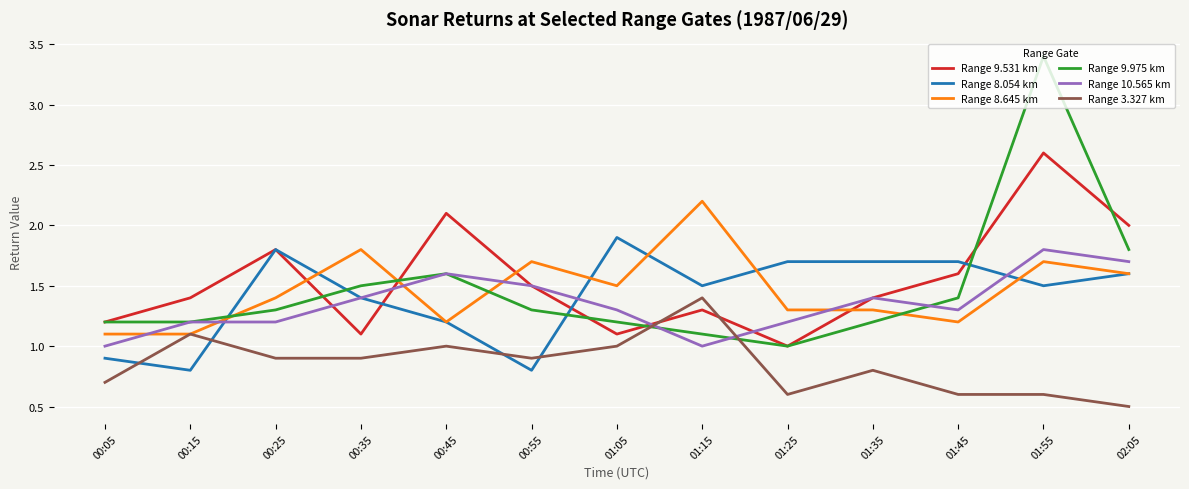

What is the approximate value of Range 9.975 km at 00:45?

1.6